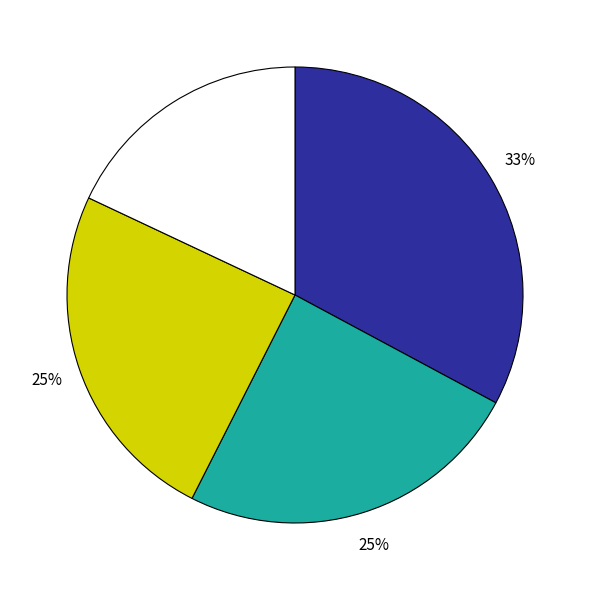

Is there a majority slice in this chart?

No